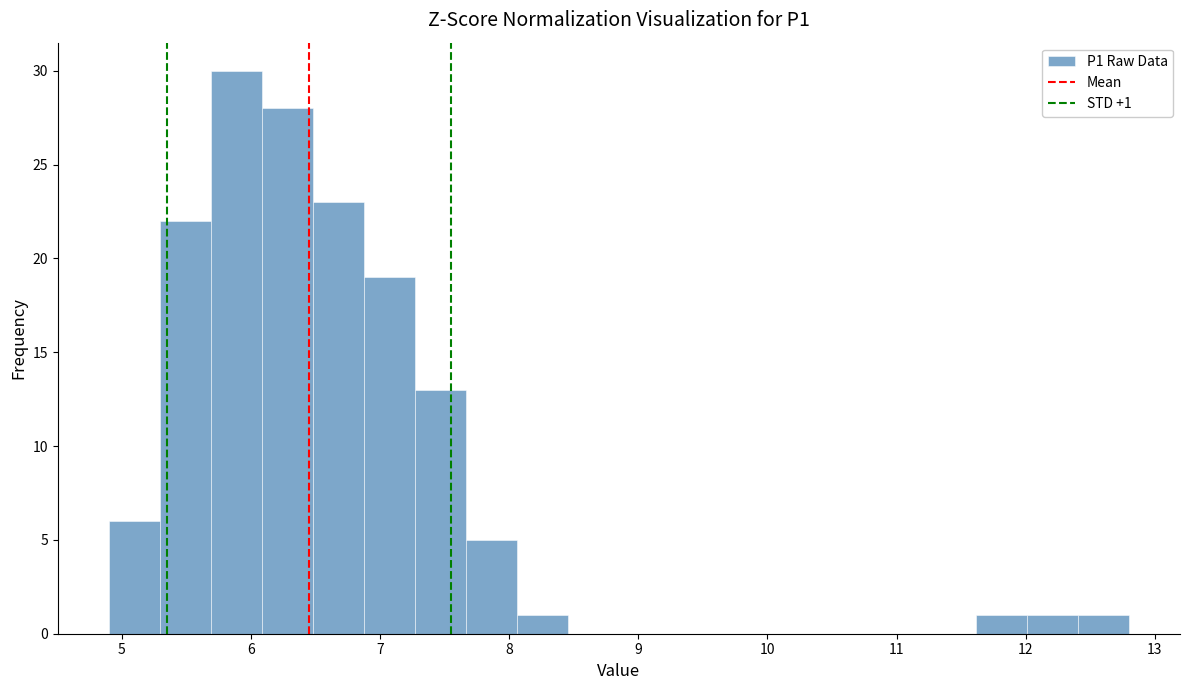

Read against the x-axis, roughly where is the centre of the tallest bar?

5.9